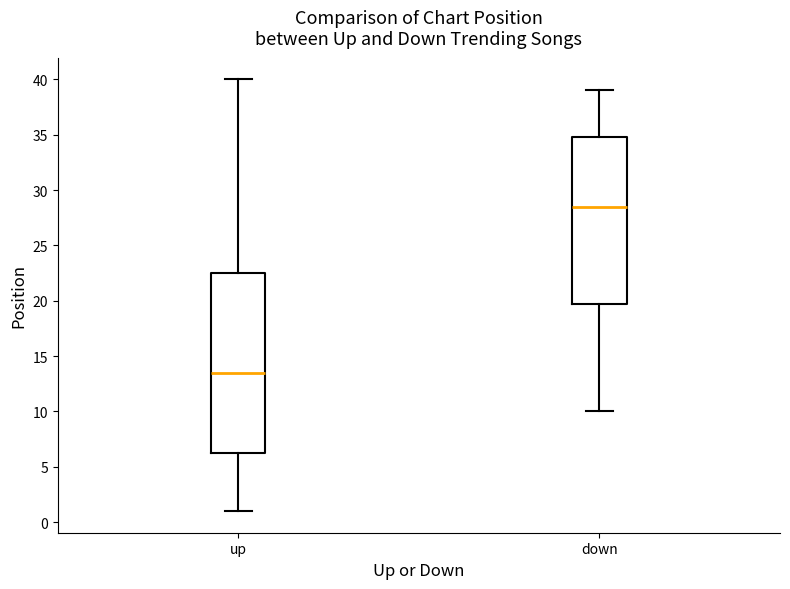

Which box has the highest median line?

down